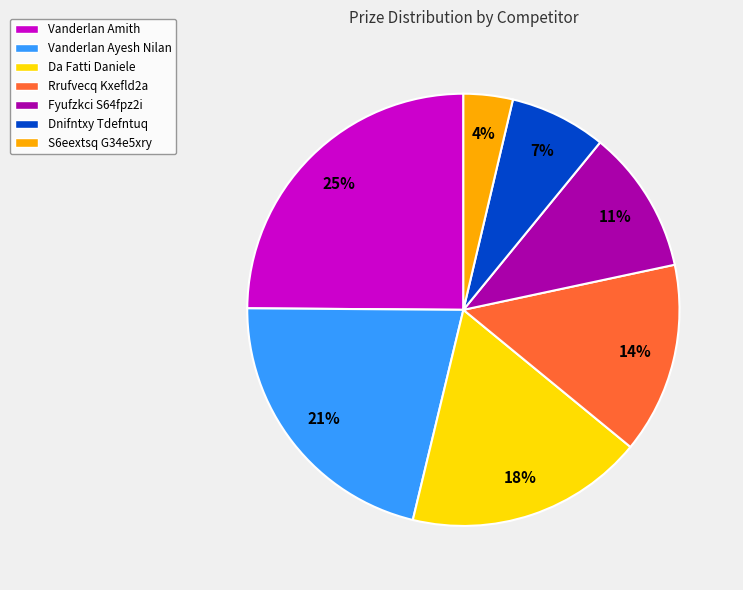

True or false: Vanderlan Amith accounts for 37% of the total.

False